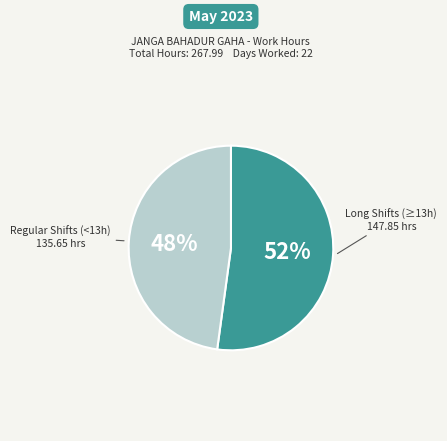

To the nearest percent, what is the average slice percentage?

50%